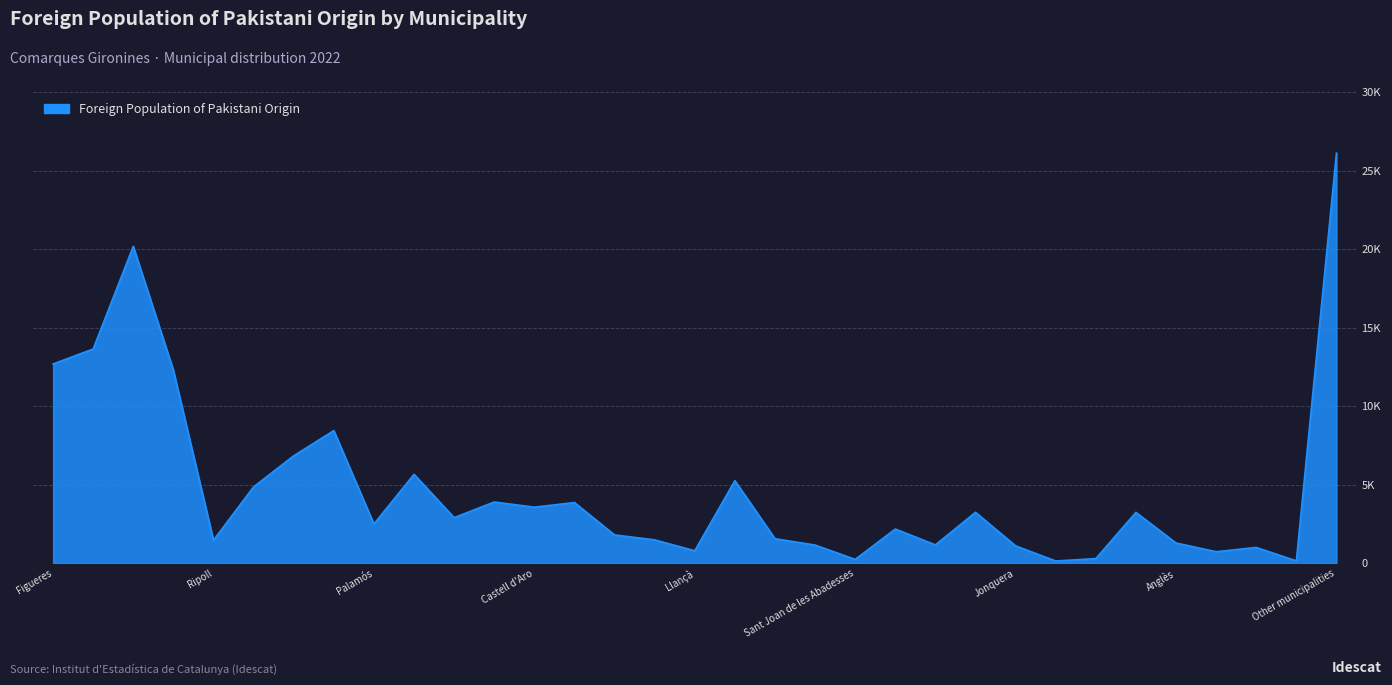

Does the chart display data point markers on the line(s)?

No